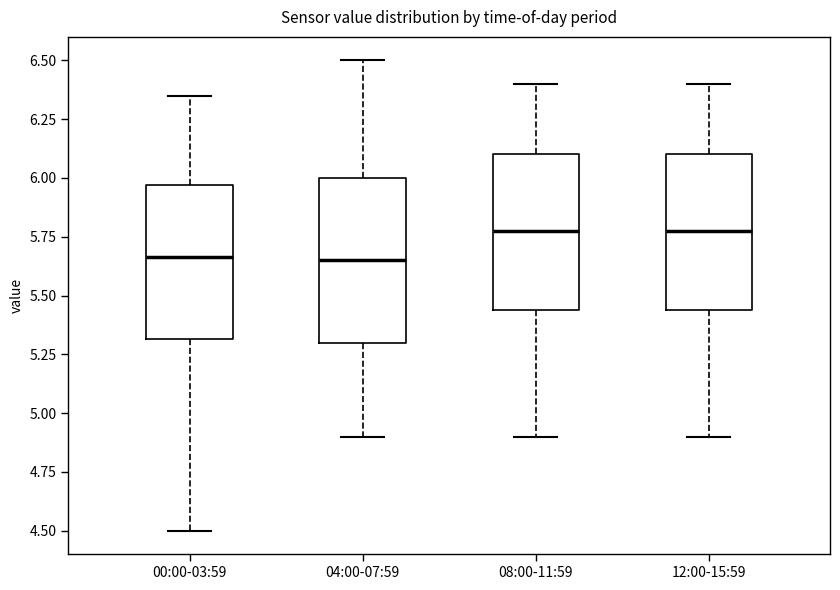

Reading left to right, read every box against the y-axis: the position of its median line, the range the box covers, and the ends of its whiskers. The values are not printed on the chart, so give them approximately, as read against the axis.

00:00-03:59: median 5.65, box 5.30 to 5.95, whiskers 4.50 to 6.35
04:00-07:59: median 5.65, box 5.30 to 6.00, whiskers 4.90 to 6.50
08:00-11:59: median 5.80, box 5.45 to 6.10, whiskers 4.90 to 6.40
12:00-15:59: median 5.80, box 5.45 to 6.10, whiskers 4.90 to 6.40